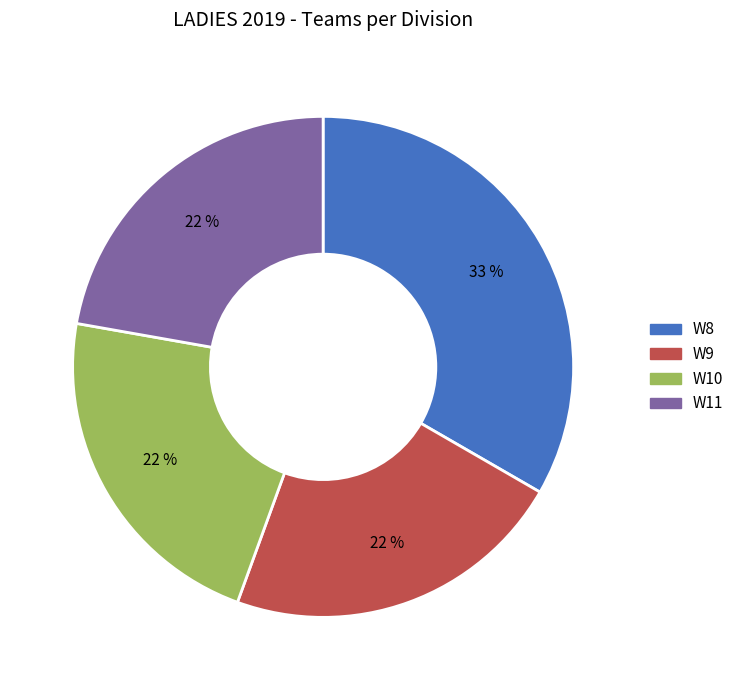

Which category has the biggest portion of the pie?

W8